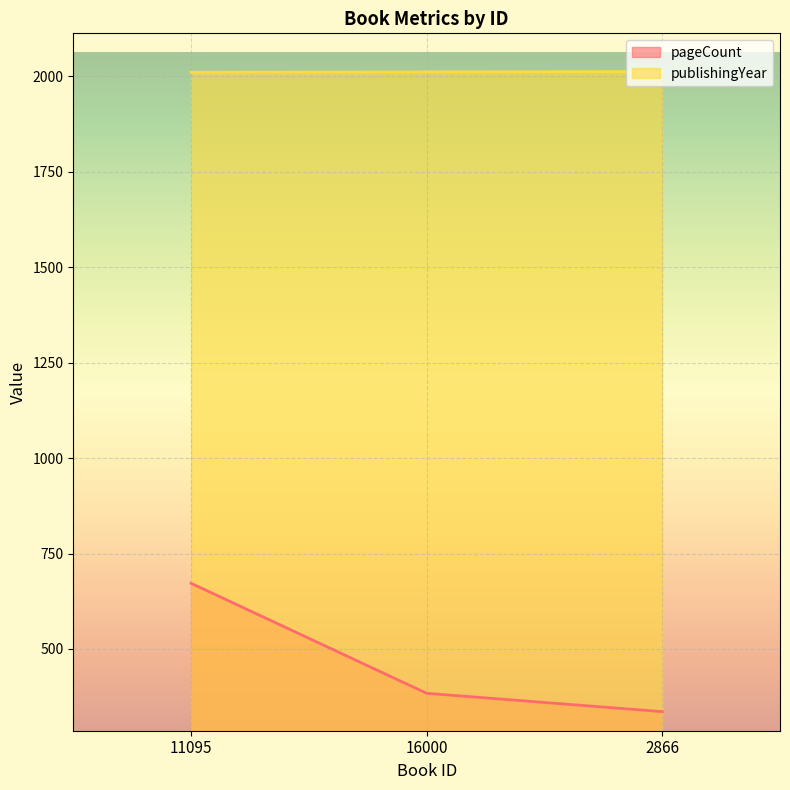

What is the difference between the publishingYear values at 2866 and 11095?

2